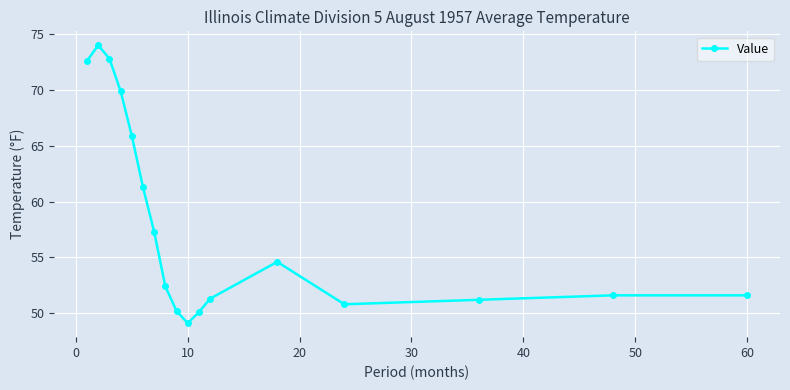

What is the average value?

58.0